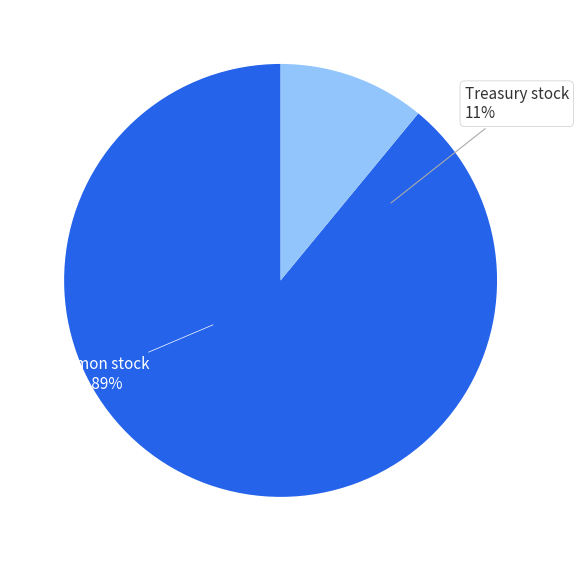

Is it true that Common stock, shares issued is 89% of the pie?

True